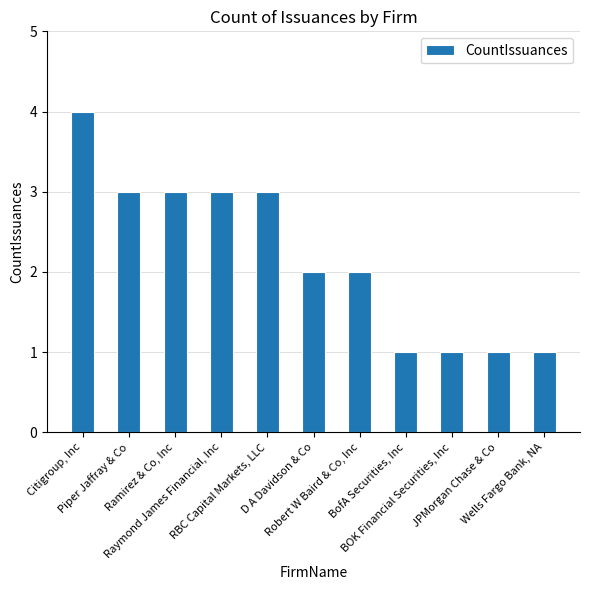

The chart shows a value of 5 at Piper Jaffray & Co. True or false?

False